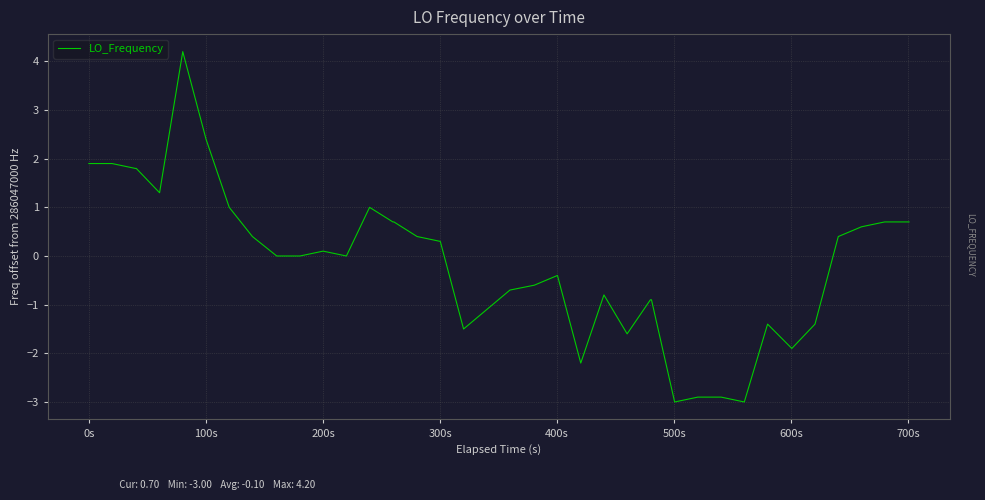

What is the minimum value shown in the chart?

-3.0